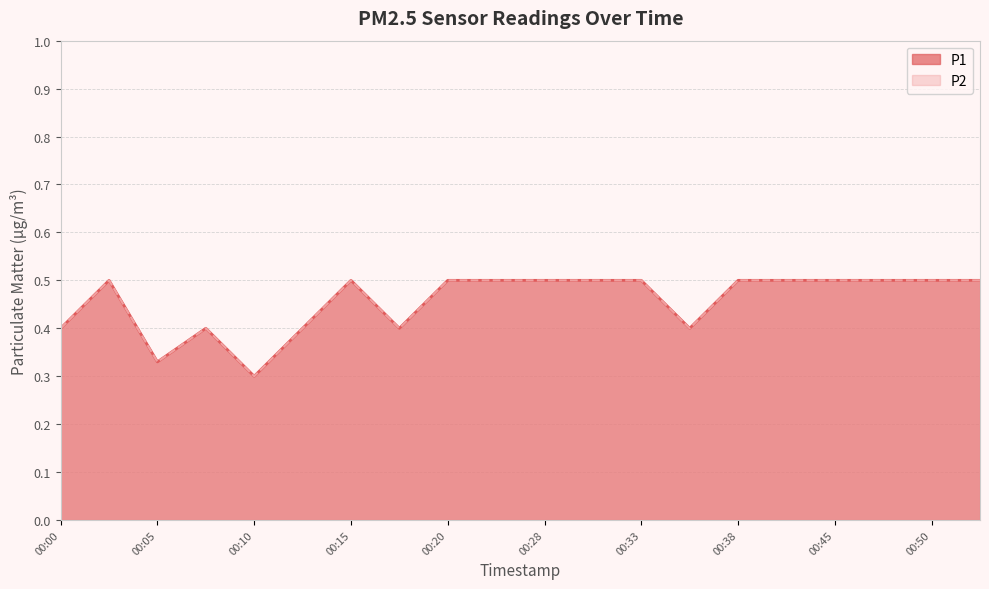

Which label corresponds to the smallest value in the chart?

00:10